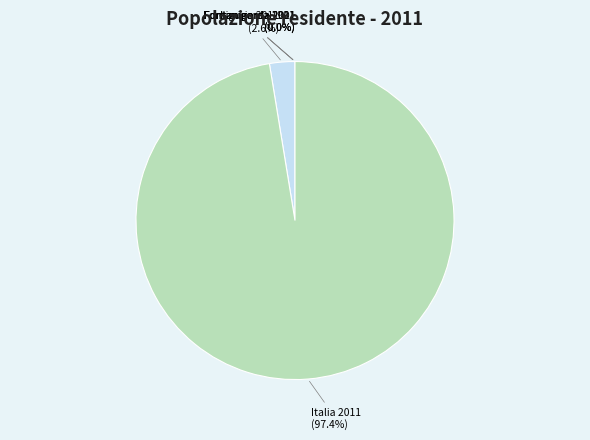

Which slice is the largest?

Italia 2011